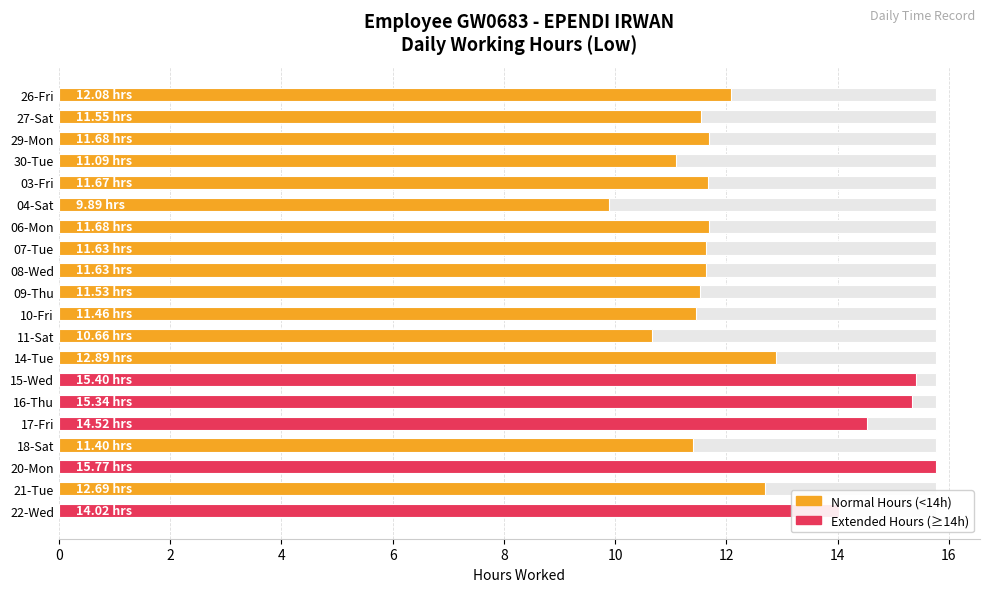

What is the minimum value shown in the chart?

9.9